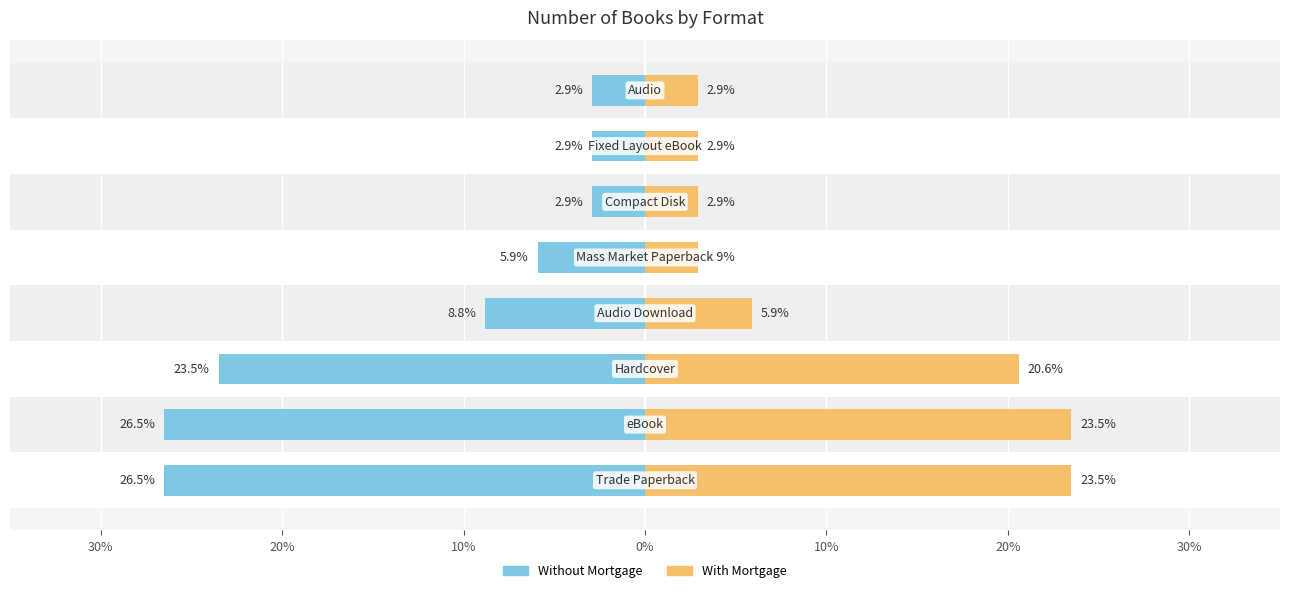

What is the difference between the highest and lowest values at 20%?

44.1